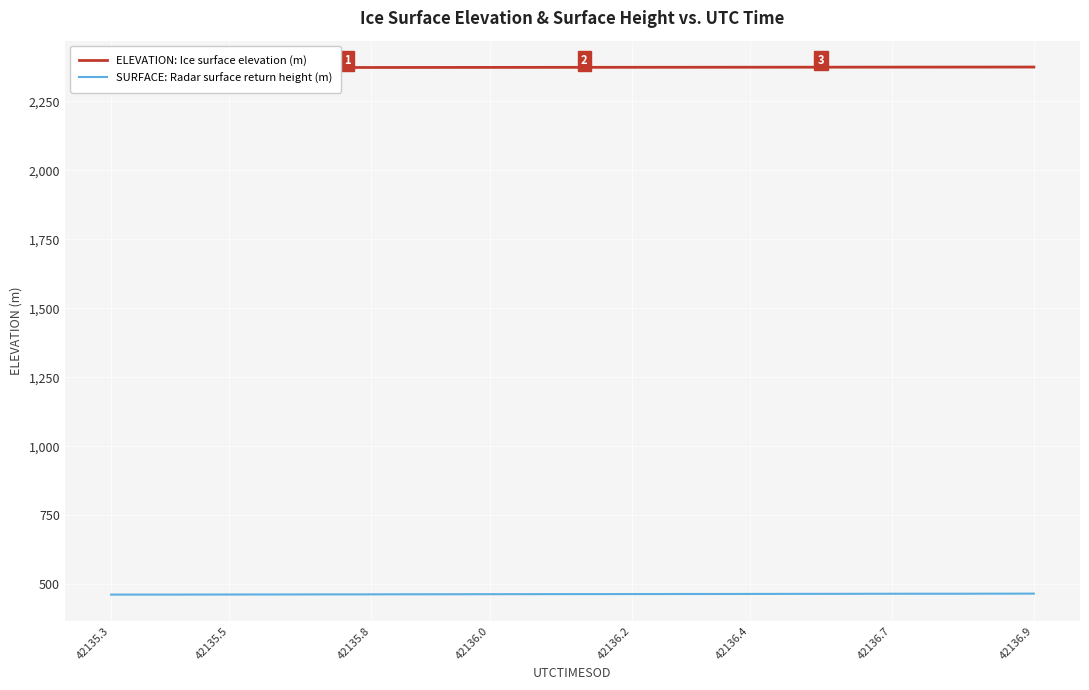

True or false: SURFACE: Radar surface return height (m) and ELEVATION: Ice surface elevation (m) cross at least once.

False